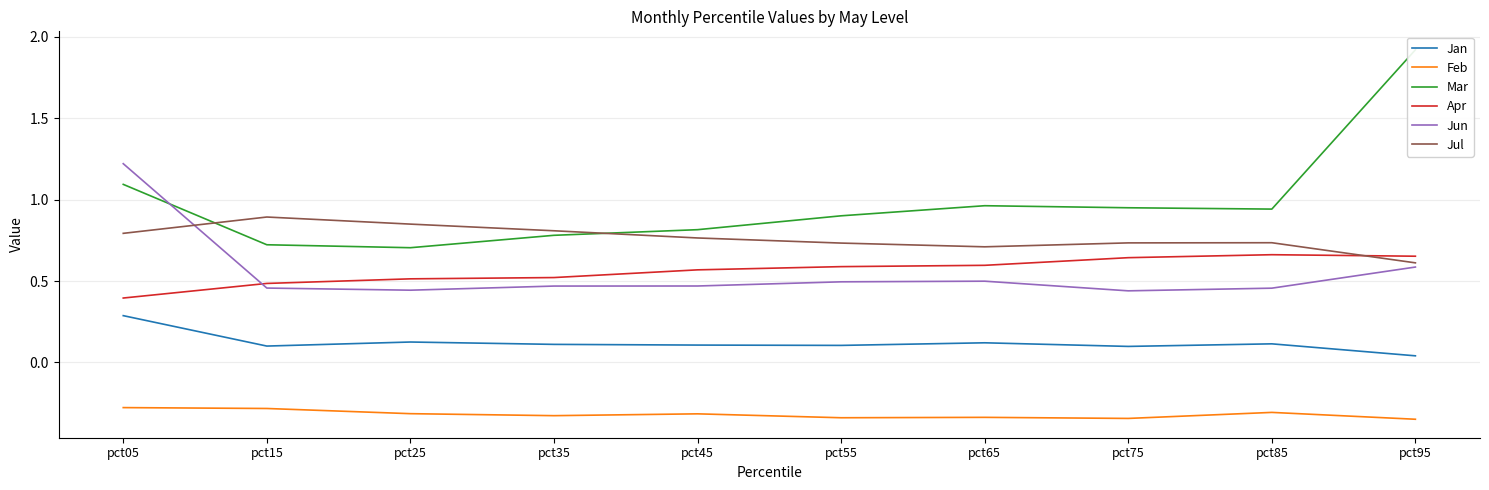

What is the value of the Feb point at the 2nd from the left?

-0.3